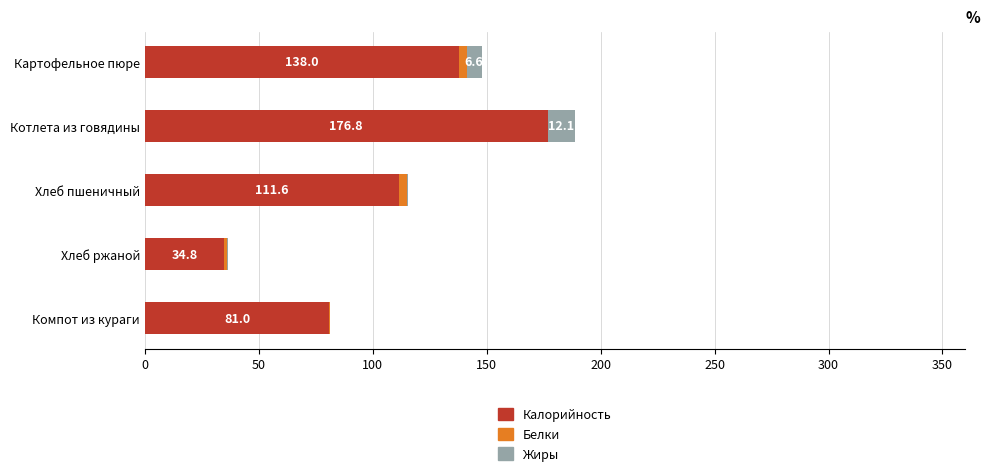

What is the total value across all series at Котлета из говядины?

188.9